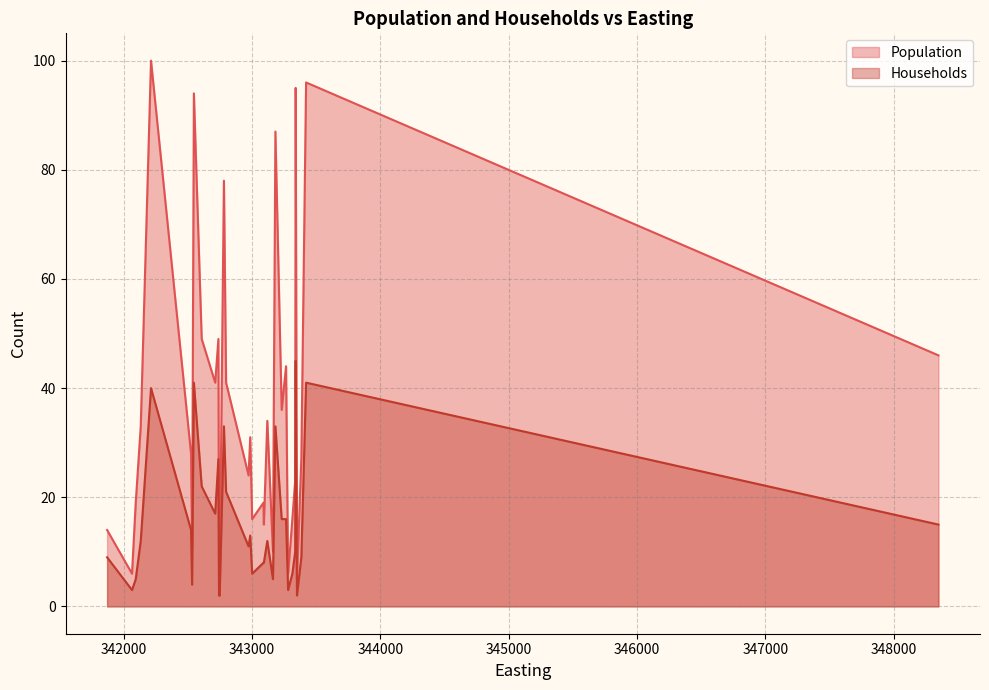

True or false: Households and Population cross at least once.

False